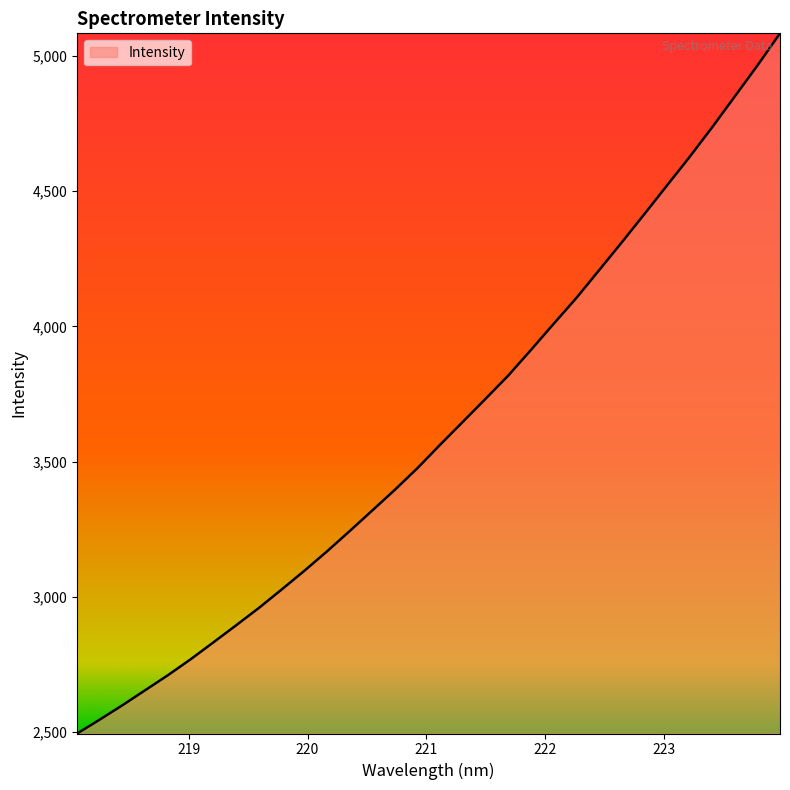

What is the difference between the maximum and minimum values?

2589.2